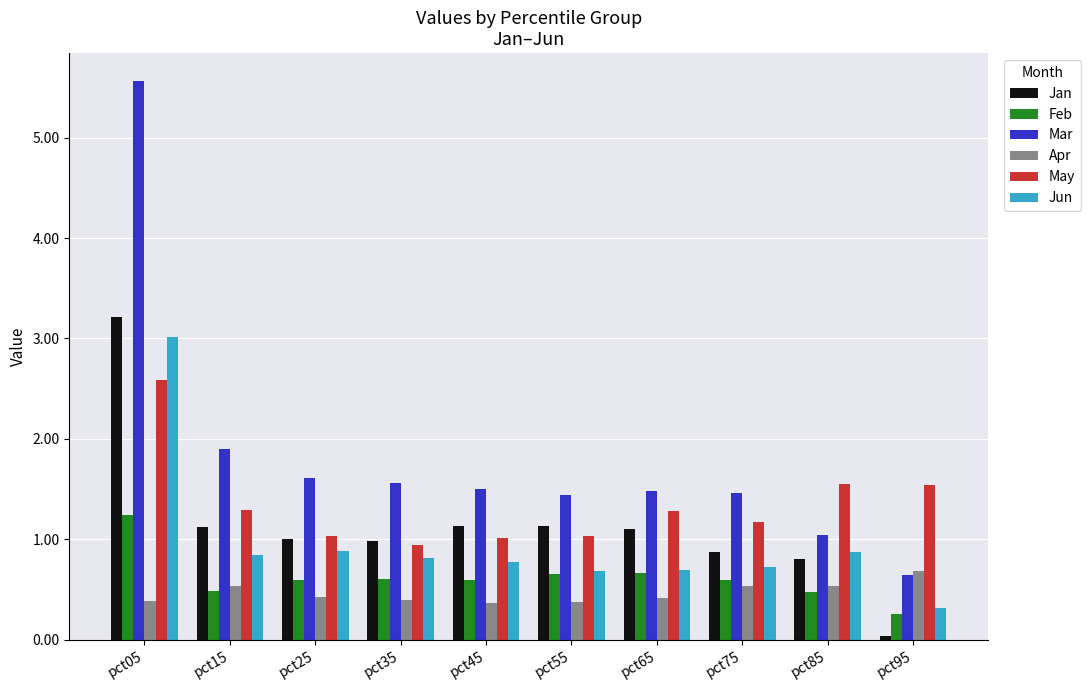

What is the difference between the maximum and minimum values in the May series?

1.6